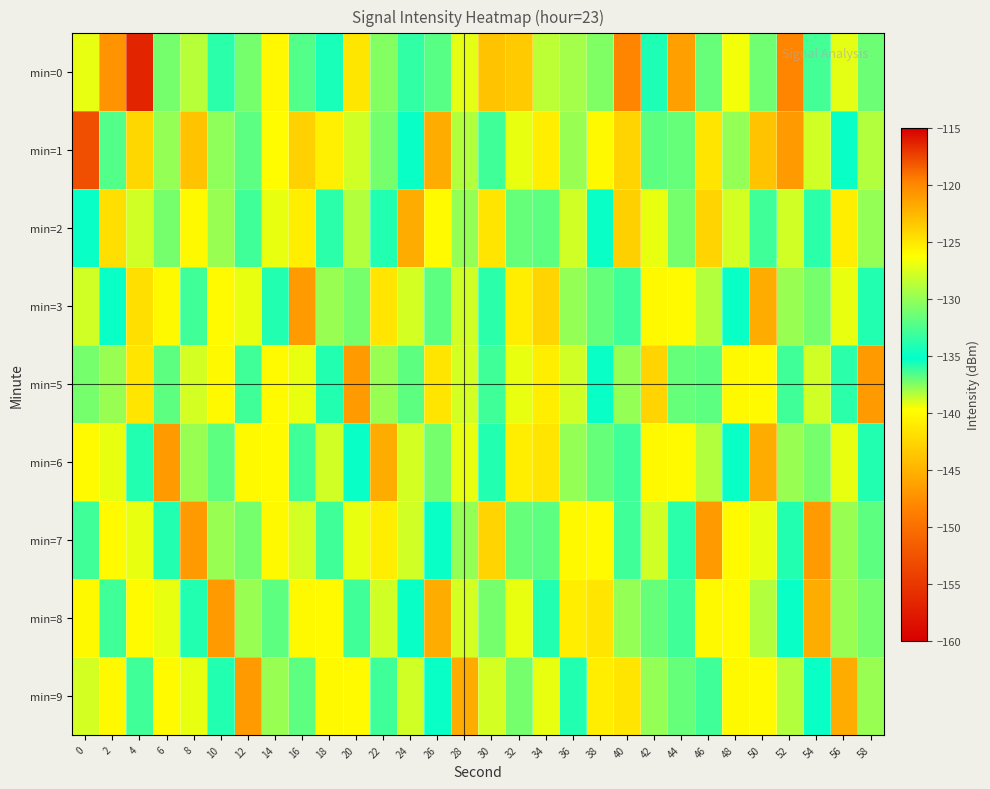

Which has a higher value, 4 or 14?

14